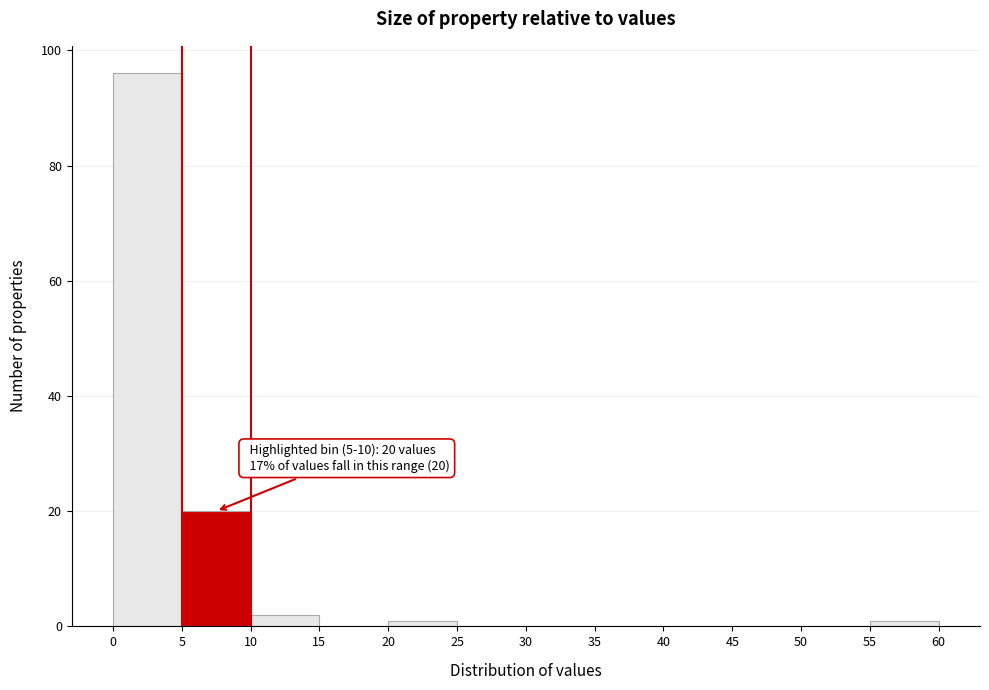

Which range on the x-axis has the tallest bar?

0 to 5